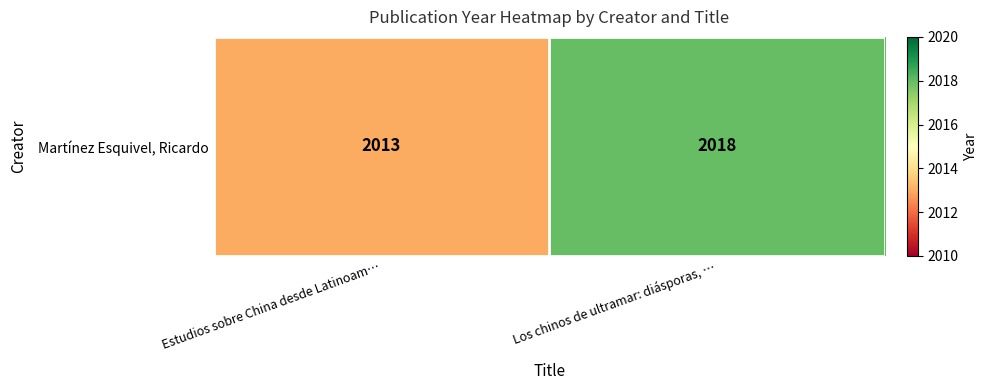

Between Estudios sobre China desde Latinoam… and Los chinos de ultramar: diásporas, …, which is larger?

Los chinos de ultramar: diásporas, …